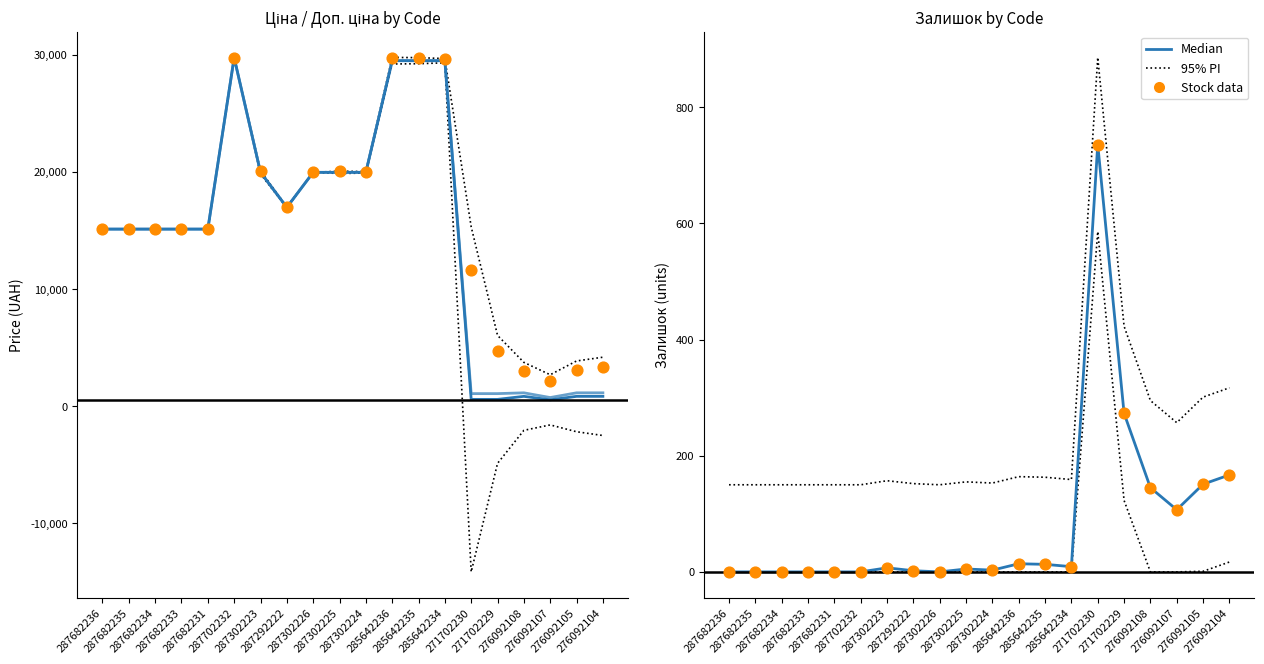

Which series has the widest spread of Y values?

Ціна (Median)